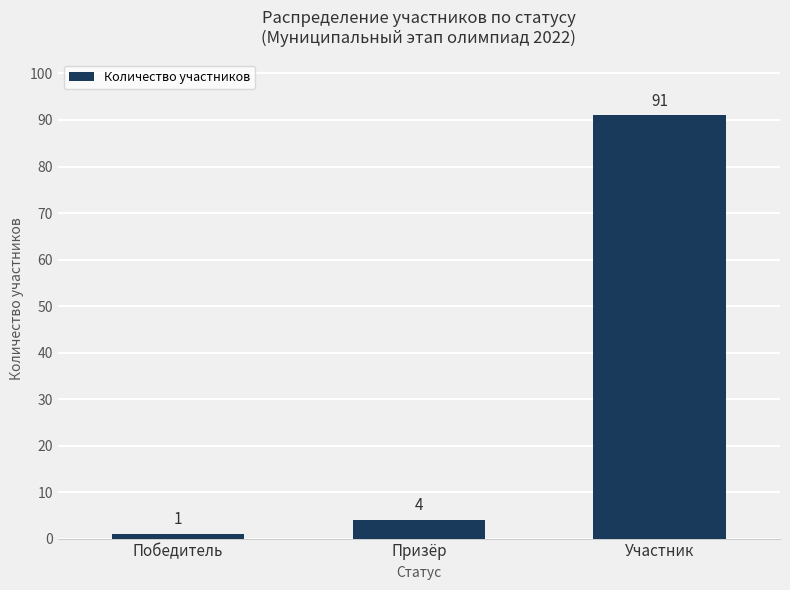

Which has a higher value, Призёр or Победитель?

Призёр